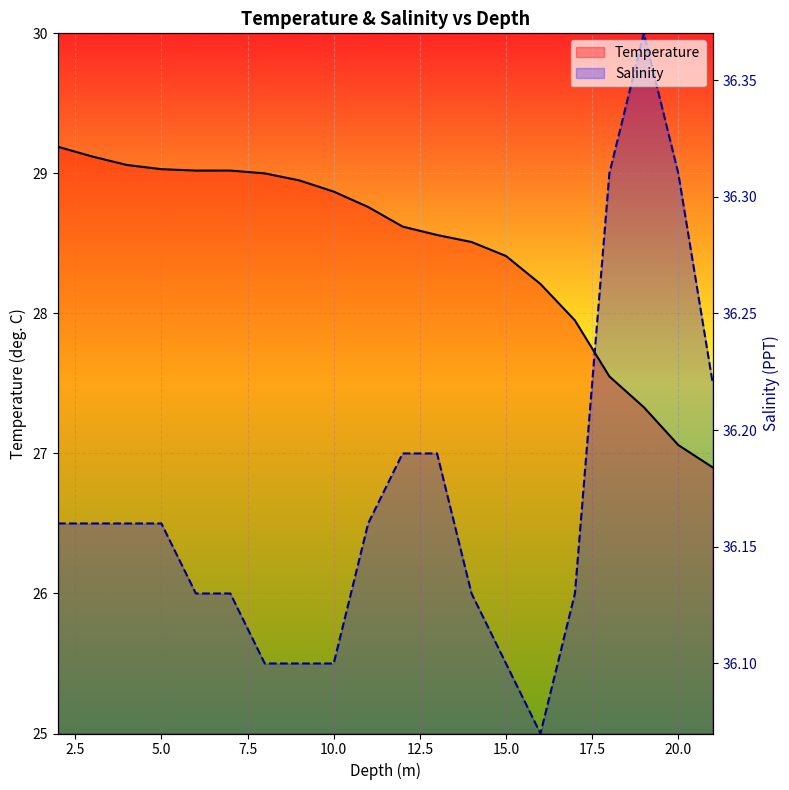

What is the difference between the maximum and minimum values in the Temperature series?

2.3